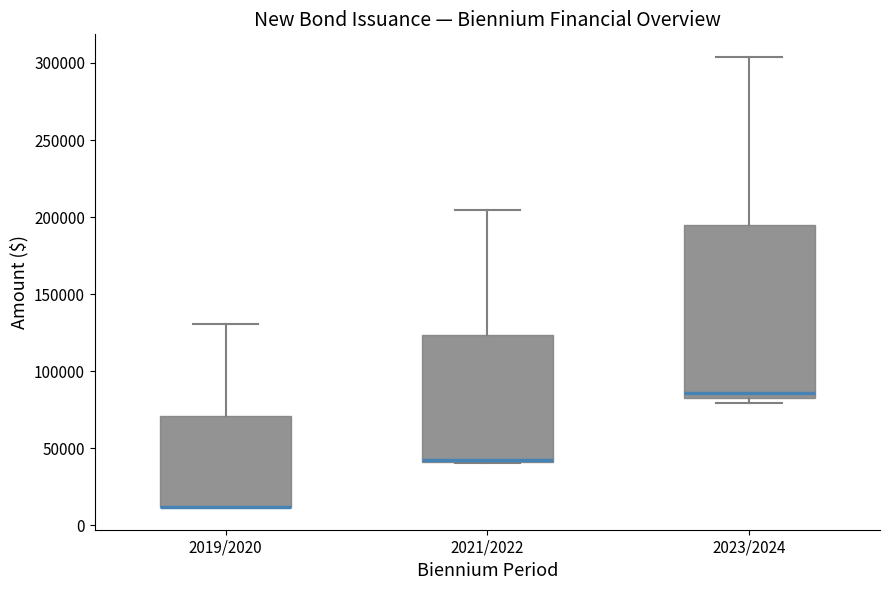

Where does the upper whisker of the box for 2019/2020 end on the y-axis? The values are not printed on the chart, so give them approximately, as read against the axis.

130000